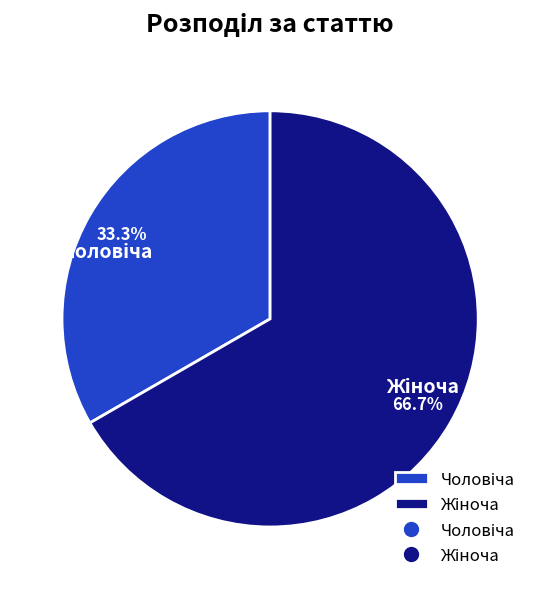

Is there any slice that represents more than half of the pie?

Yes